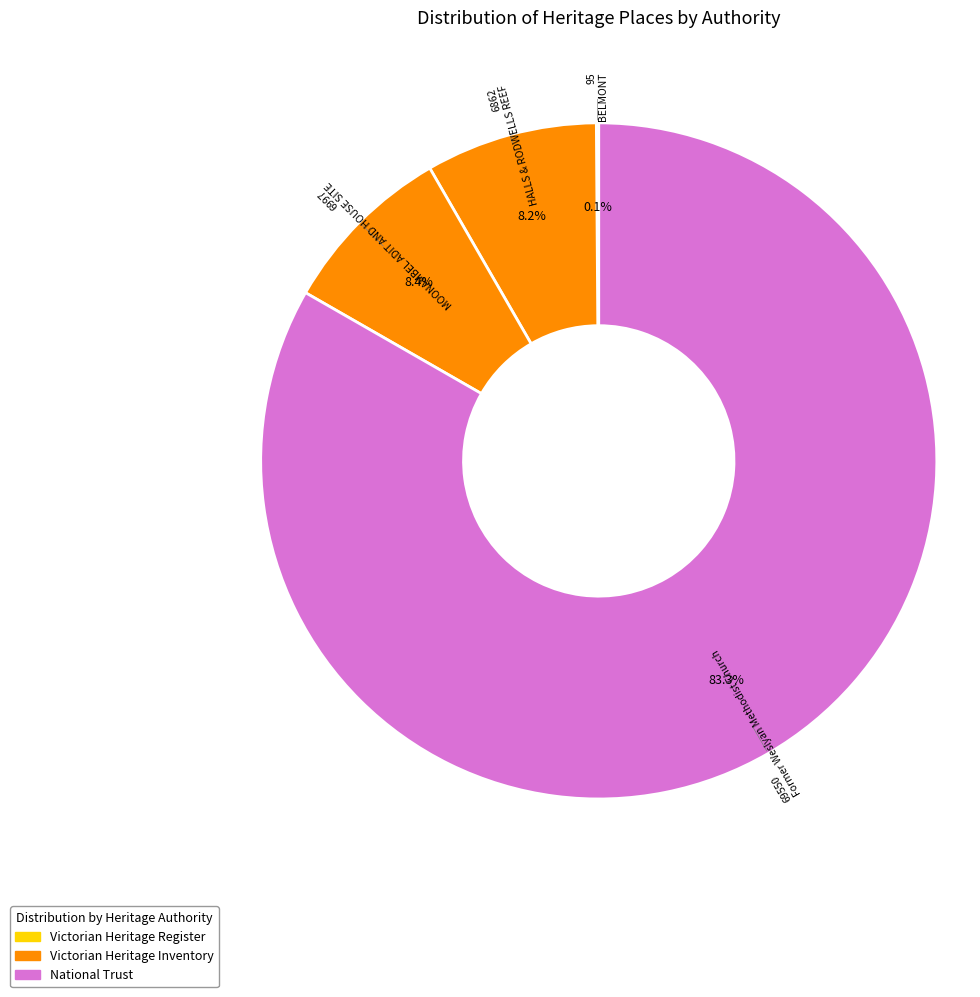

What is the smallest slice in the pie chart?

BELMONT